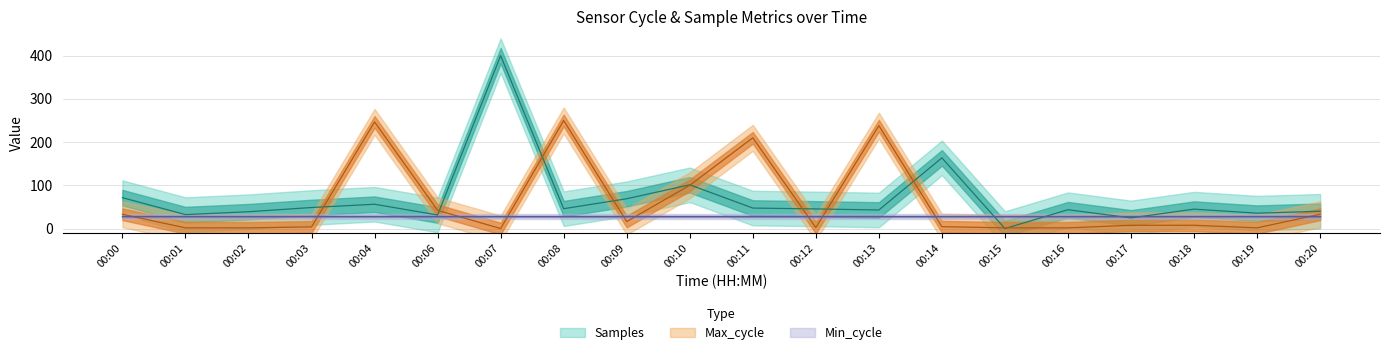

What is the highest value of the Max_cycle series?

250.0